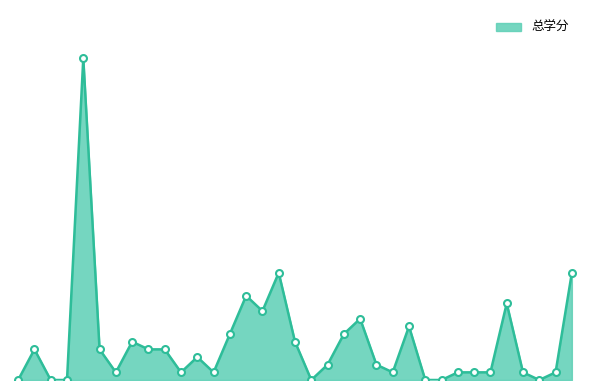

Does the chart display data point markers on the line(s)?

No